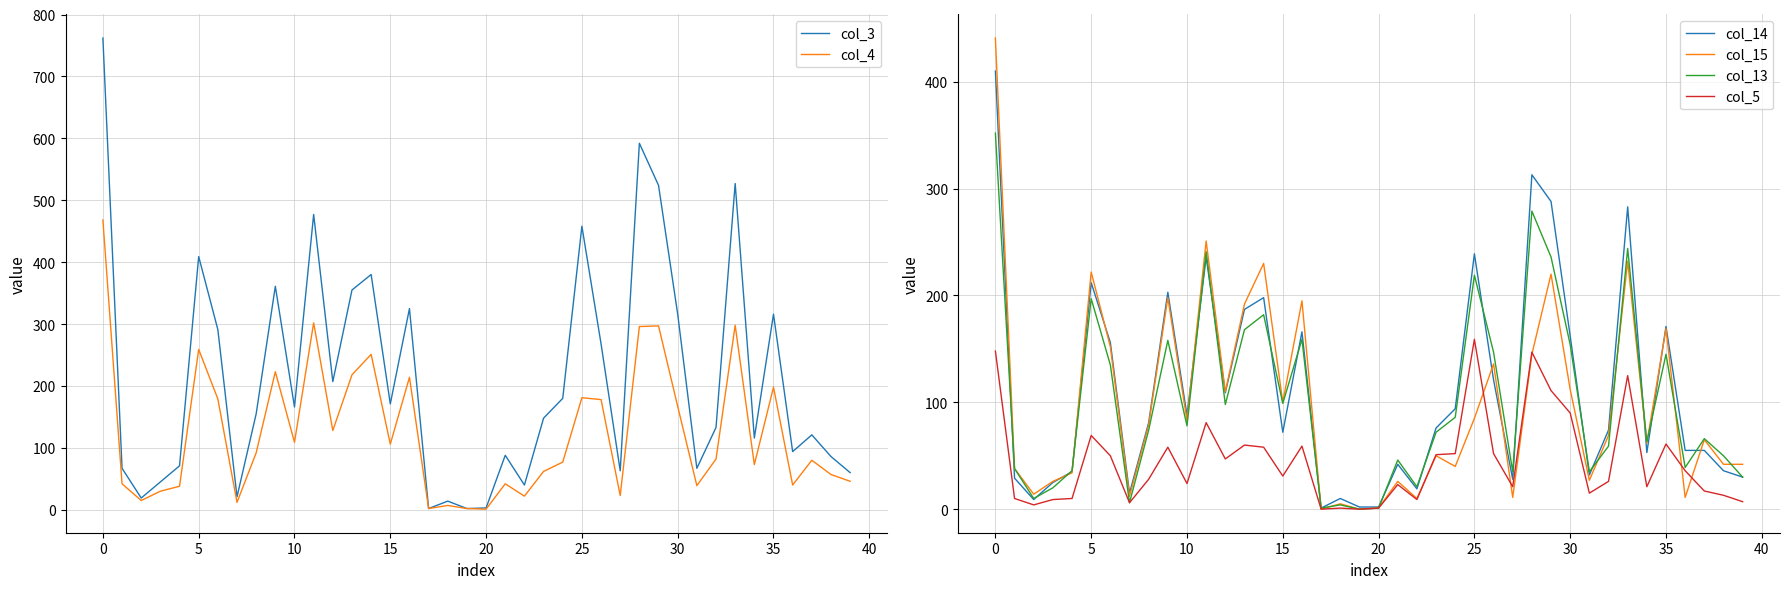

What is the label of the 11th point from the right?

29